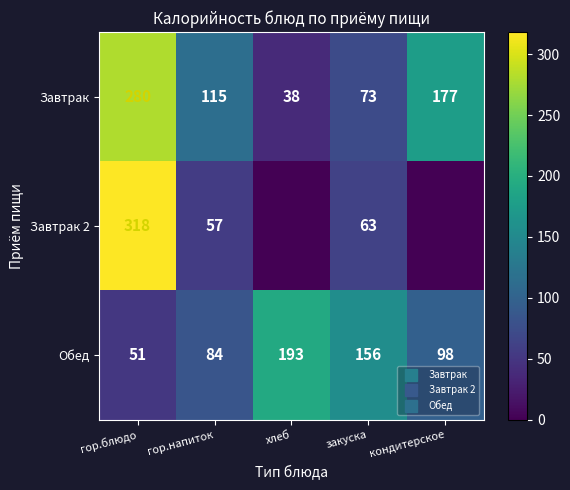

Read the Обед value at хлеб, to the nearest 10.

190